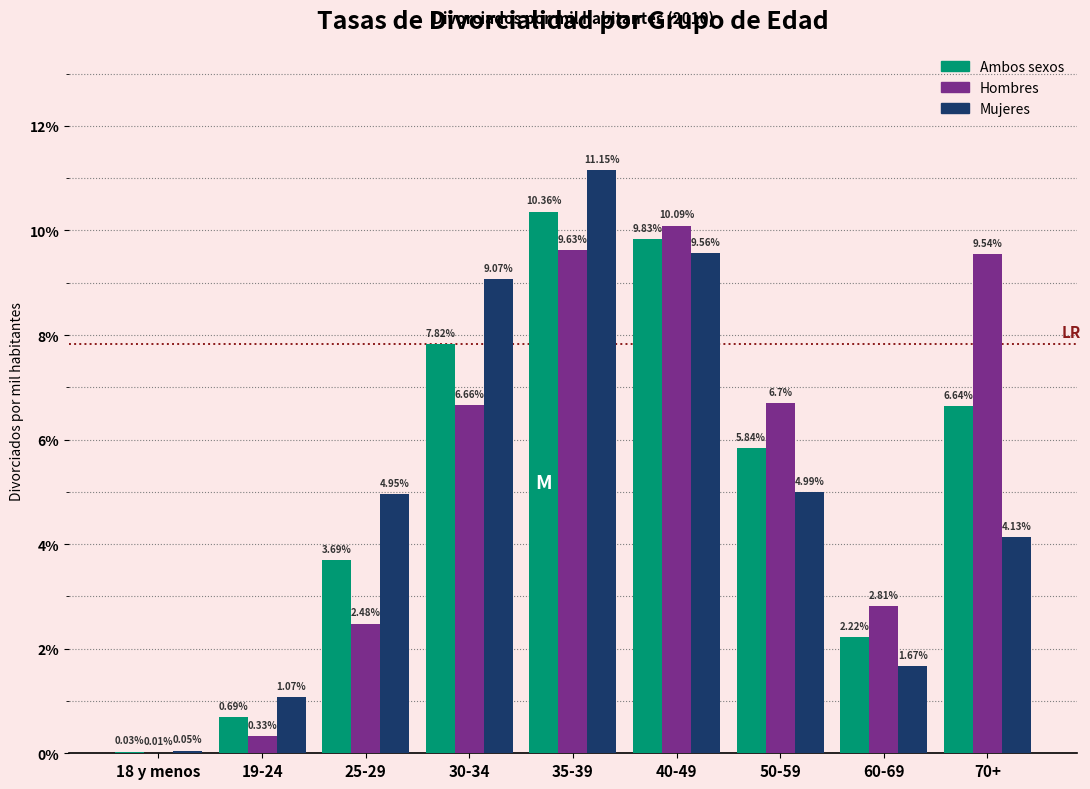

What is the sum of the Ambos sexos values at 18 y menos and 25-29?

3.7